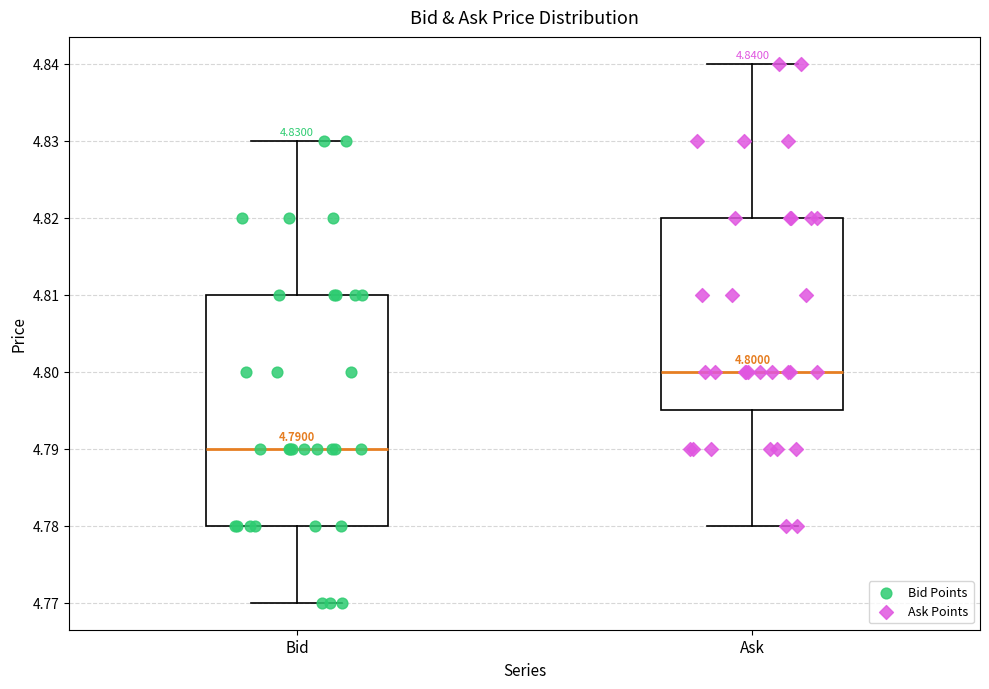

Comparing the boxes themselves (not the whiskers), which one is the tallest?

Bid